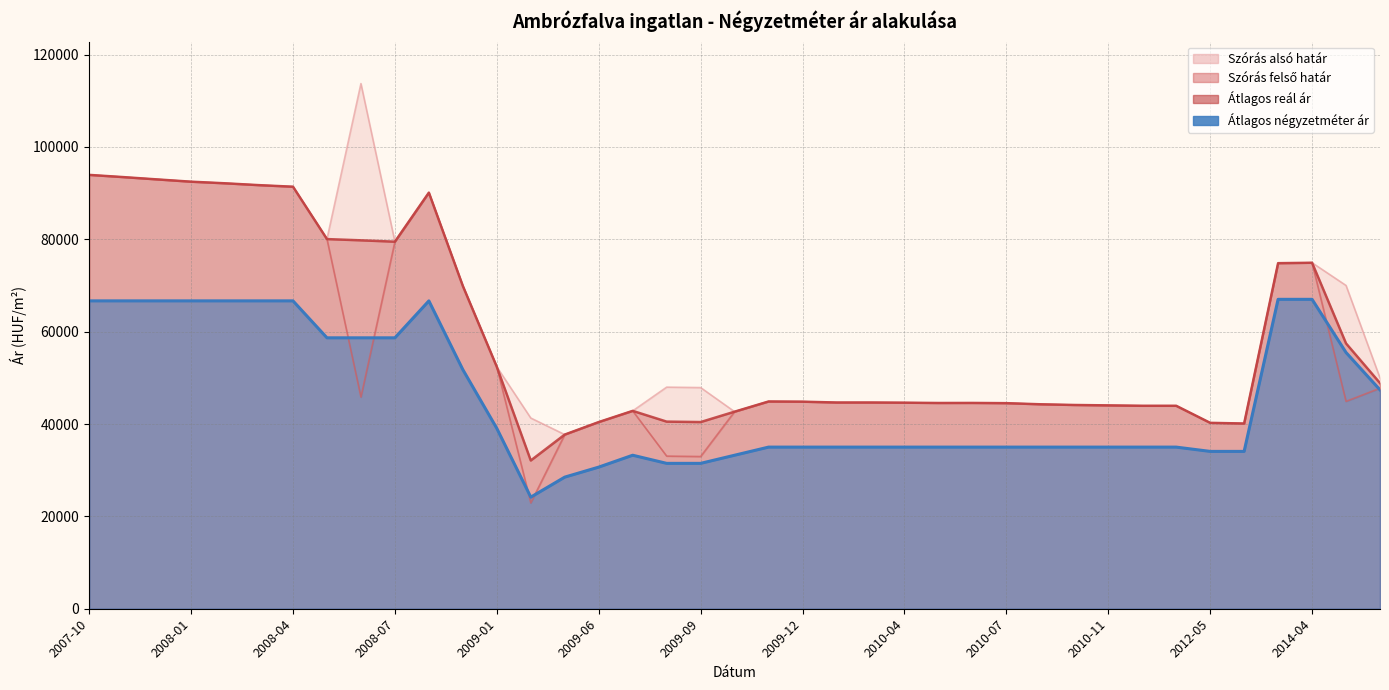

What is the approximate value of Átlagos reál ár at 2009-09, to the nearest 50?

40400